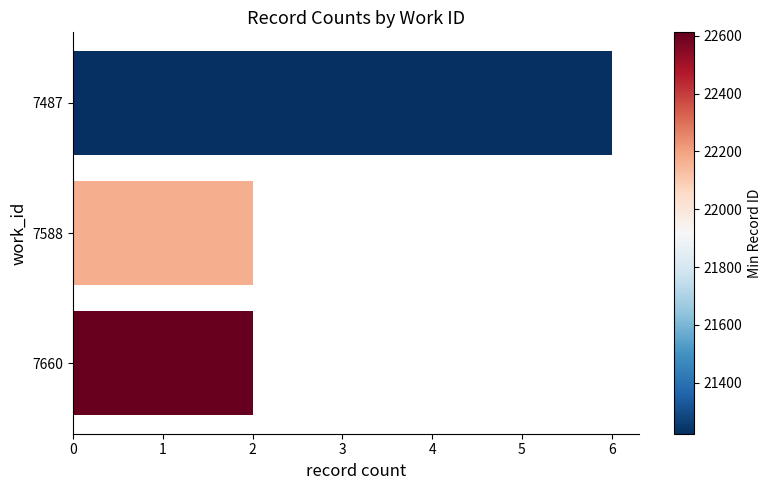

The chart shows a value of 2 at 7660. True or false?

True